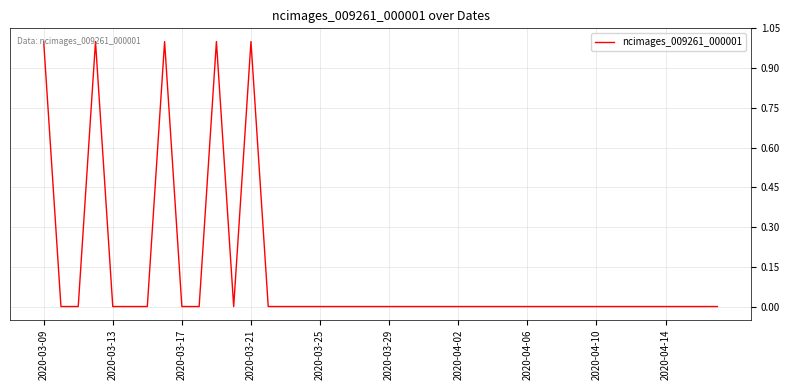

What is the difference between the second highest and second lowest values?

1